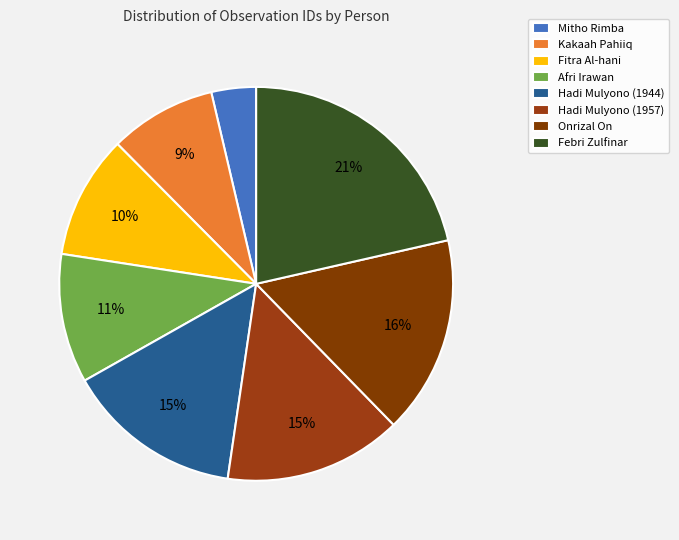

What percentage do Onrizal On and Hadi Mulyono (1957) together represent?

30.9%